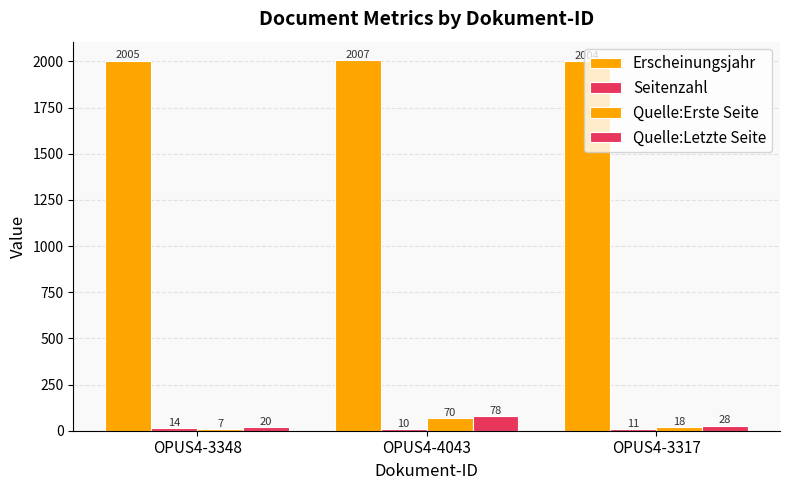

Count the number of data series in this chart.

4